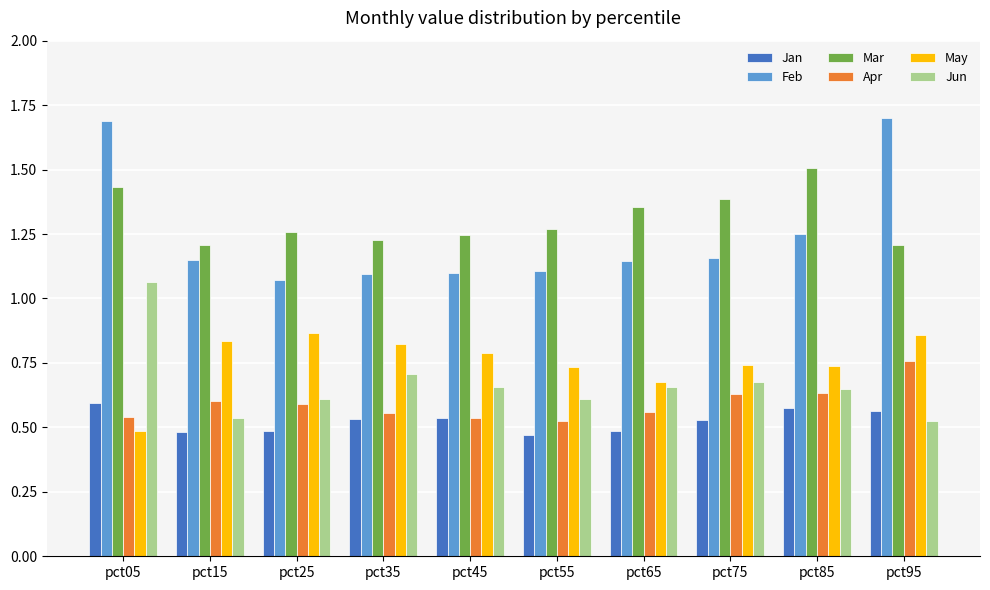

The value of Feb at pct35 is 1.1. True or false?

True